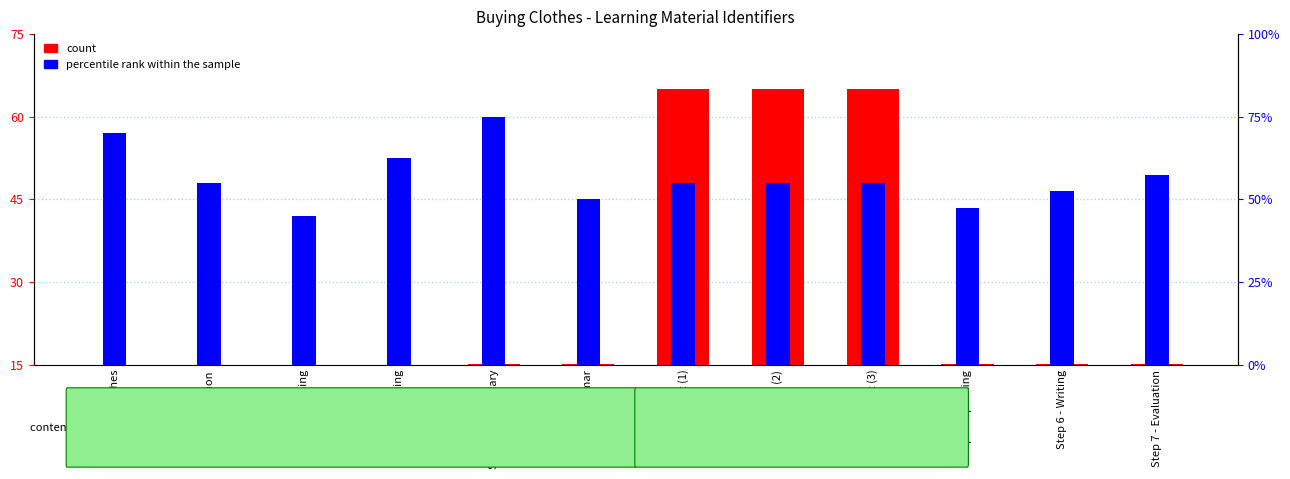

At Step 7 - Evaluation, list the series in order from smallest to largest.

count, percentile rank within the sample